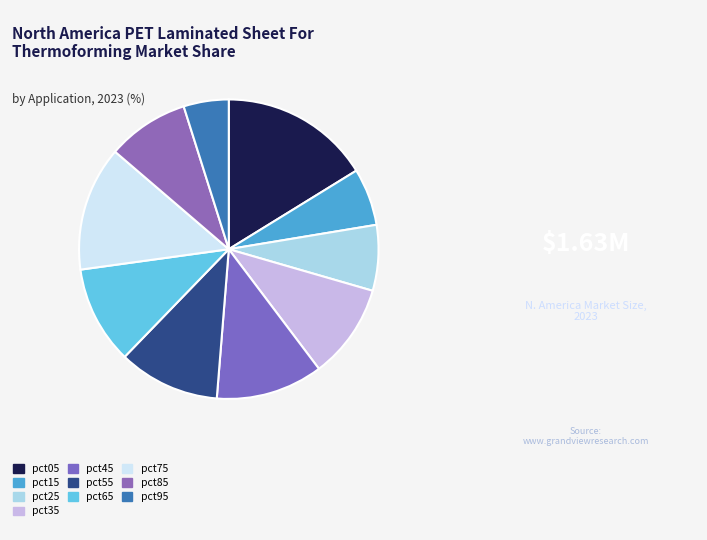

Does any single category account for the majority?

No